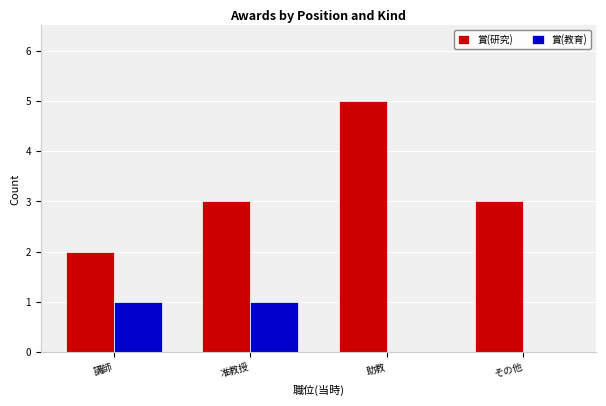

Between 講師 and 准教授, which series saw the biggest shift?

賞(研究)